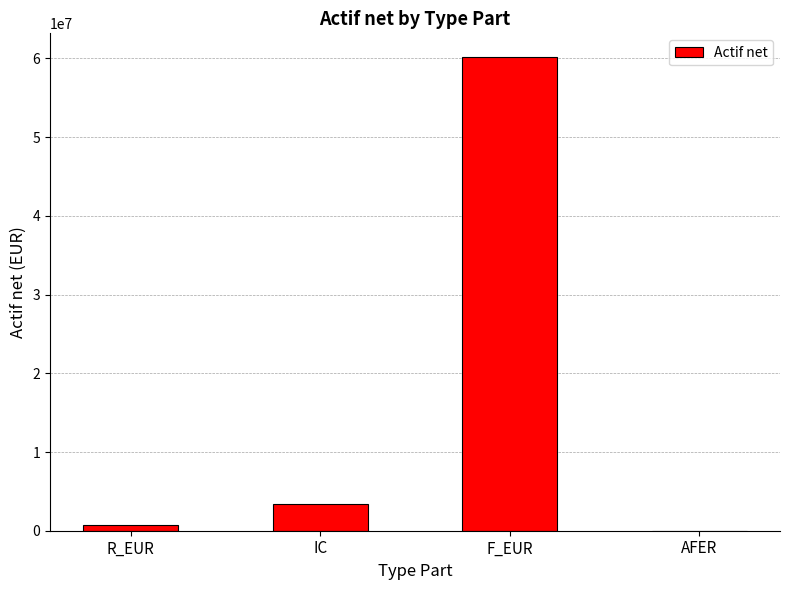

The value at IC is 3374904.0. True or false?

True